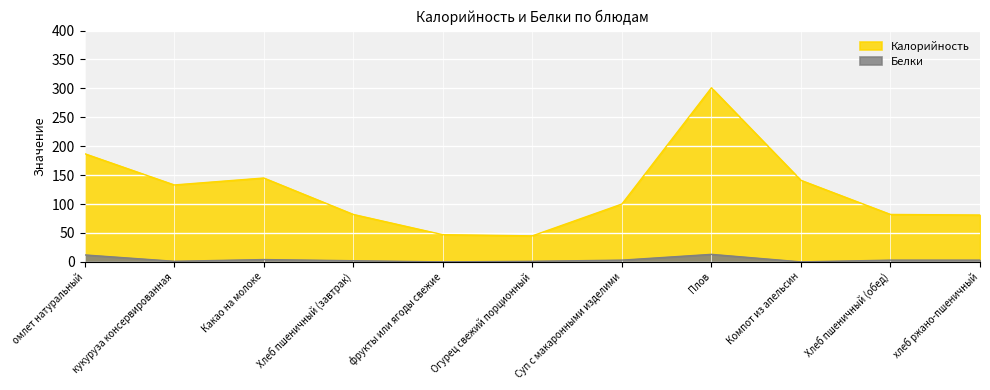

Read the Калорийность value at кукуруза консервированная, to the nearest 10.

130